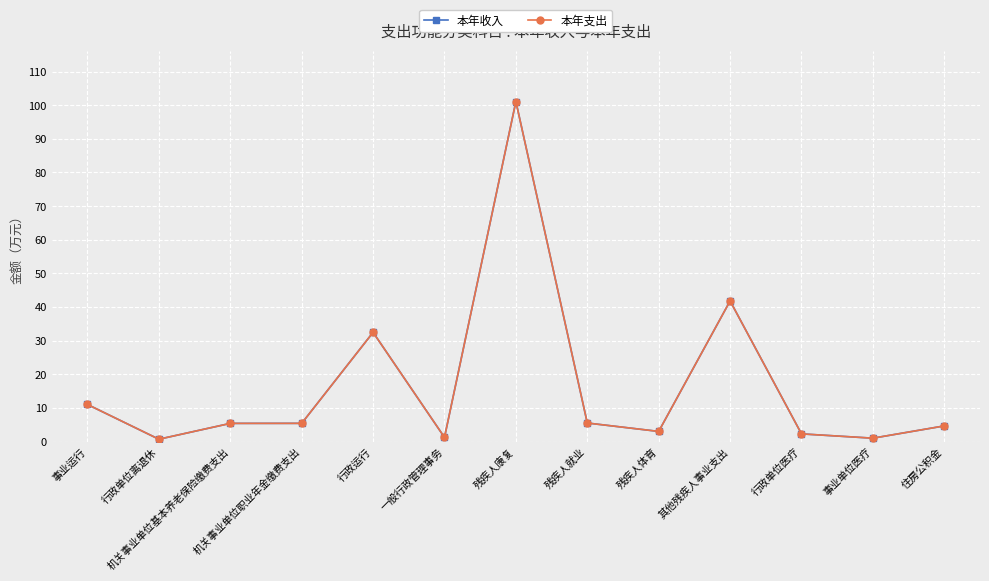

What are all the series names shown in the legend?

本年收入, 本年支出